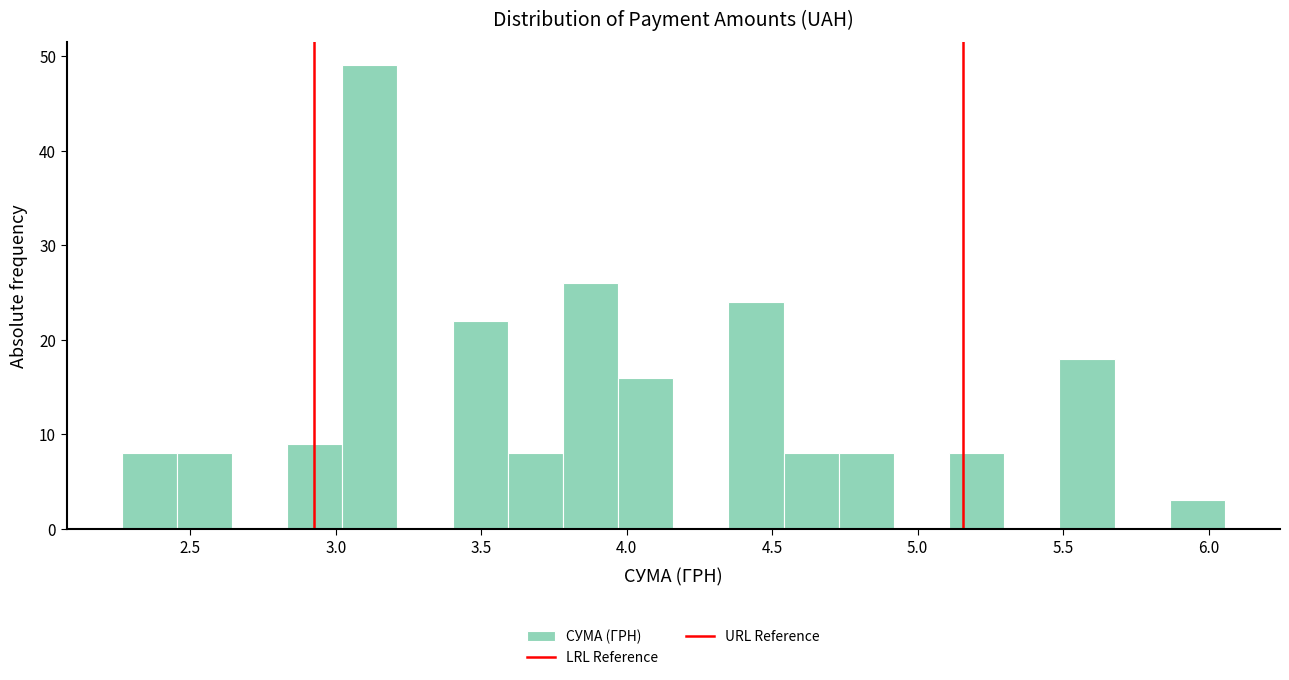

Read against the x-axis, roughly where is the centre of the tallest bar?

3.10